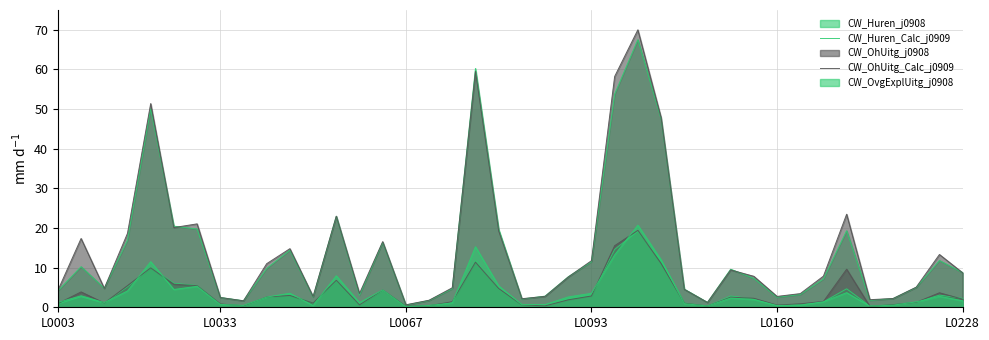

Where is the first local minimum for Waardering_CW_OhUitg_Calc_j0909?

L0008